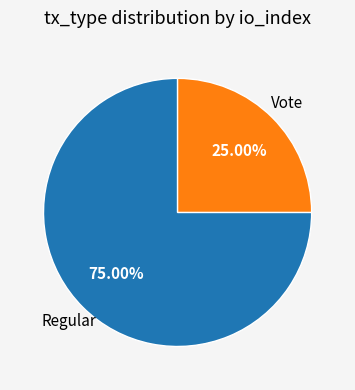

Rank the categories by value from lowest to highest.

Vote, Regular